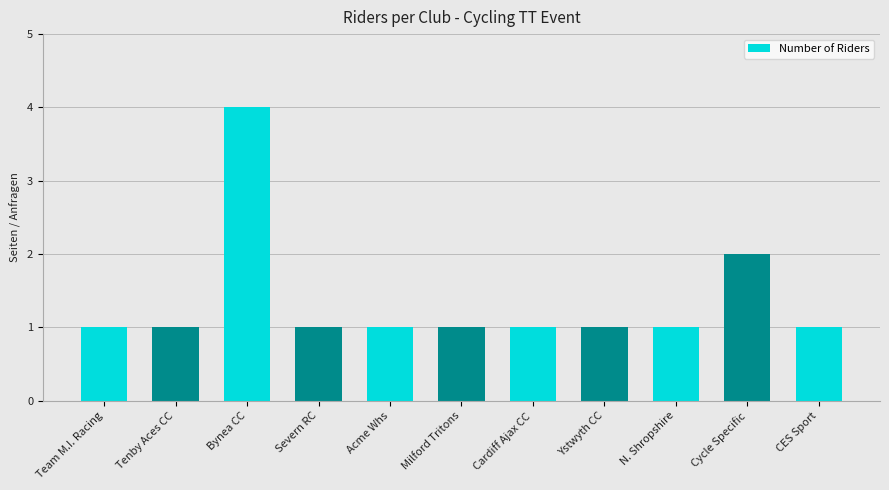

What is the average value?

1